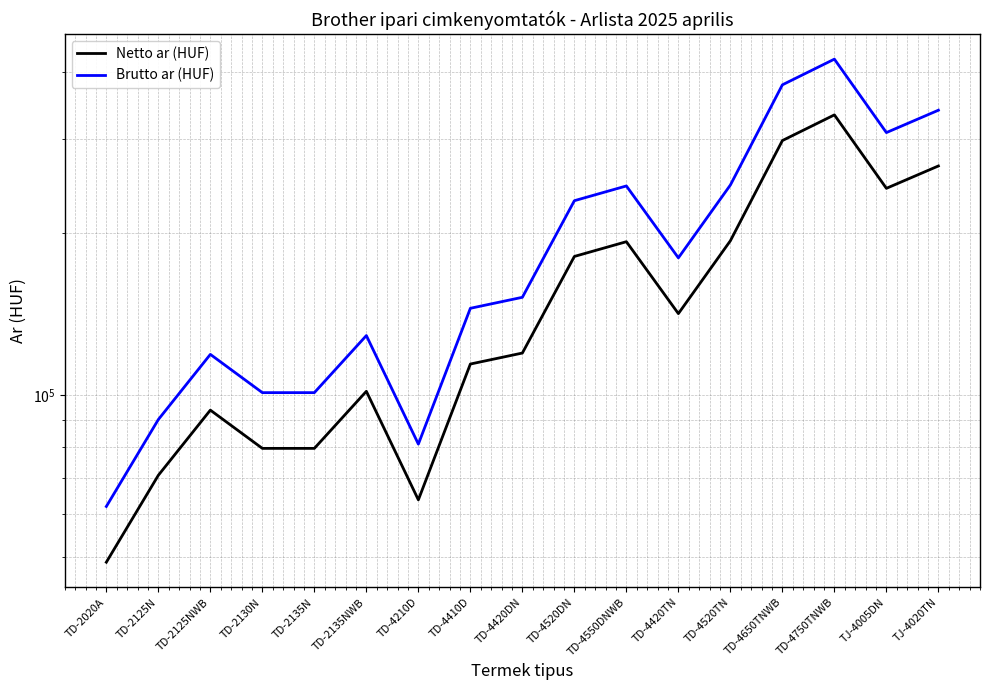

Which series has the largest total across all categories?

Brutto ar (HUF)